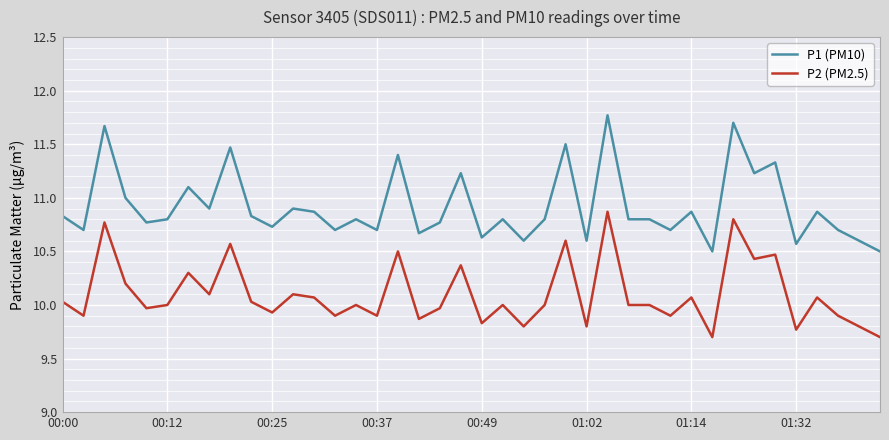

What are all the series names shown in the legend?

P1 (PM10), P2 (PM2.5)